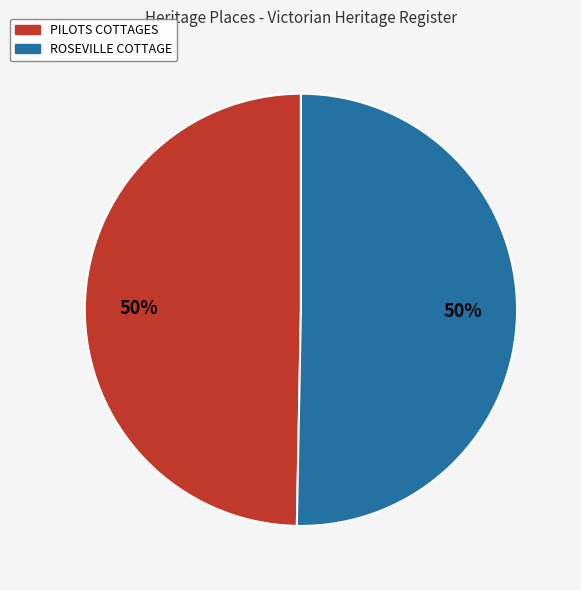

What is the ratio of the value at ROSEVILLE COTTAGE to the value at PILOTS COTTAGES?

1.0